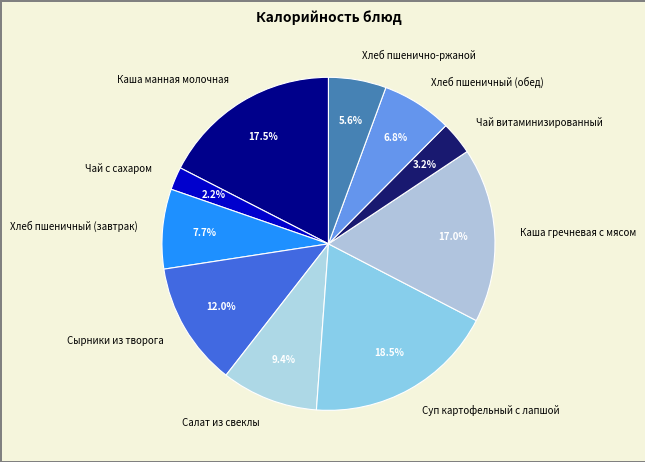

Is there a majority slice in this chart?

No